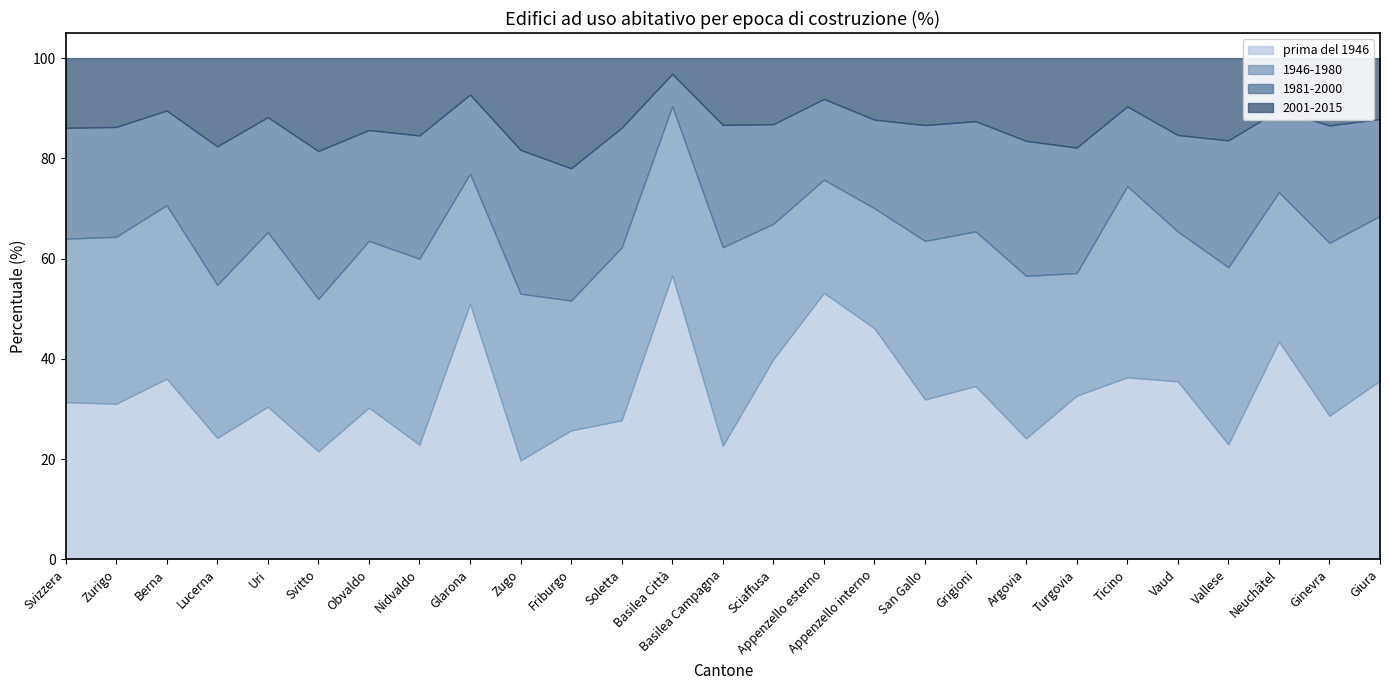

How many interior local valleys does the prima del 1946 series have?

10